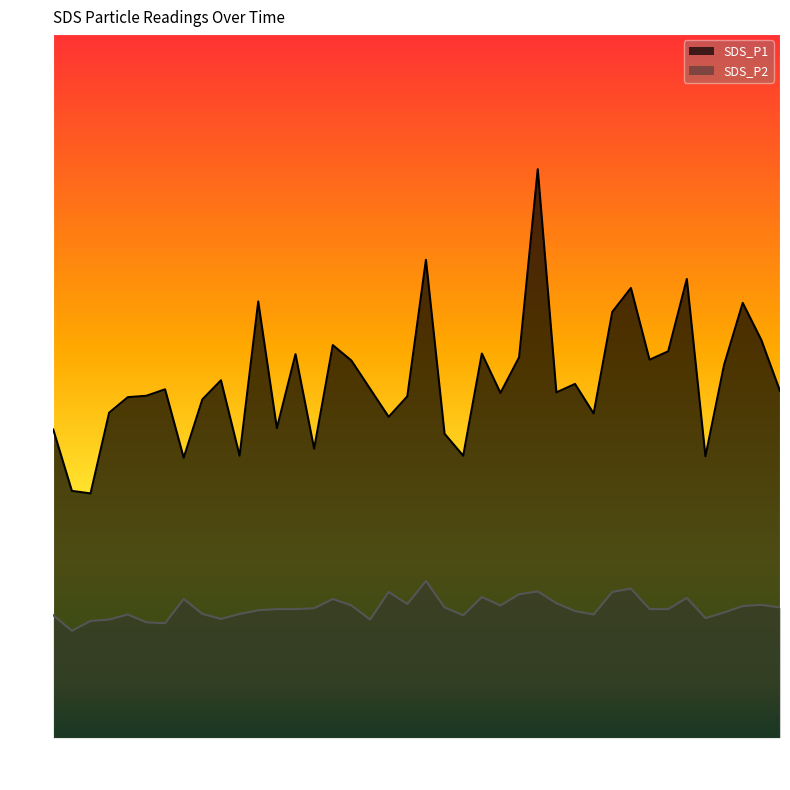

What is the difference between the highest and lowest values at 00:58?

8.7